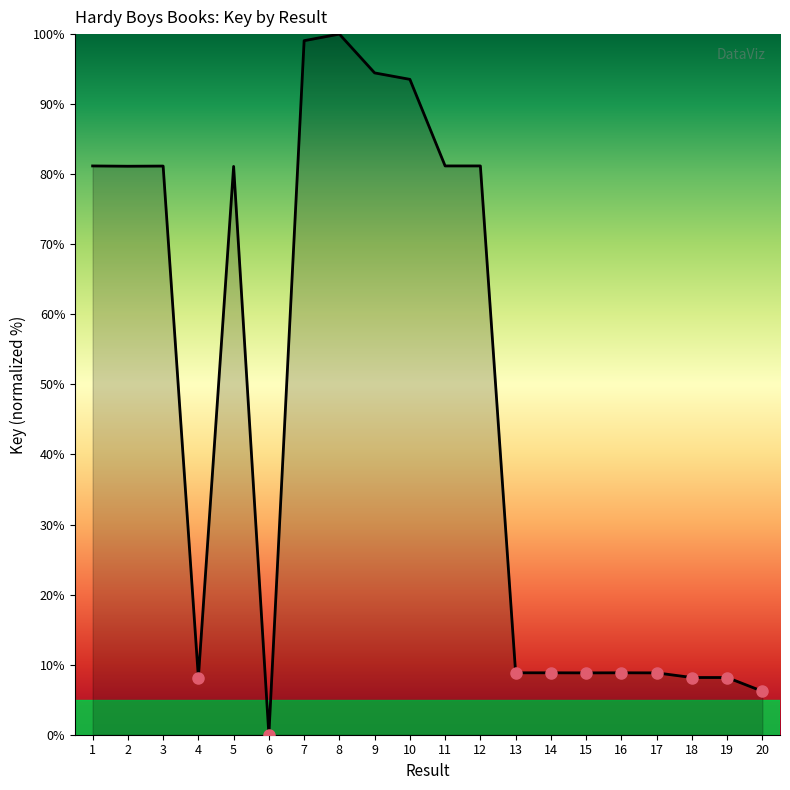

What is the change in value from 4 to 5?

+72.9